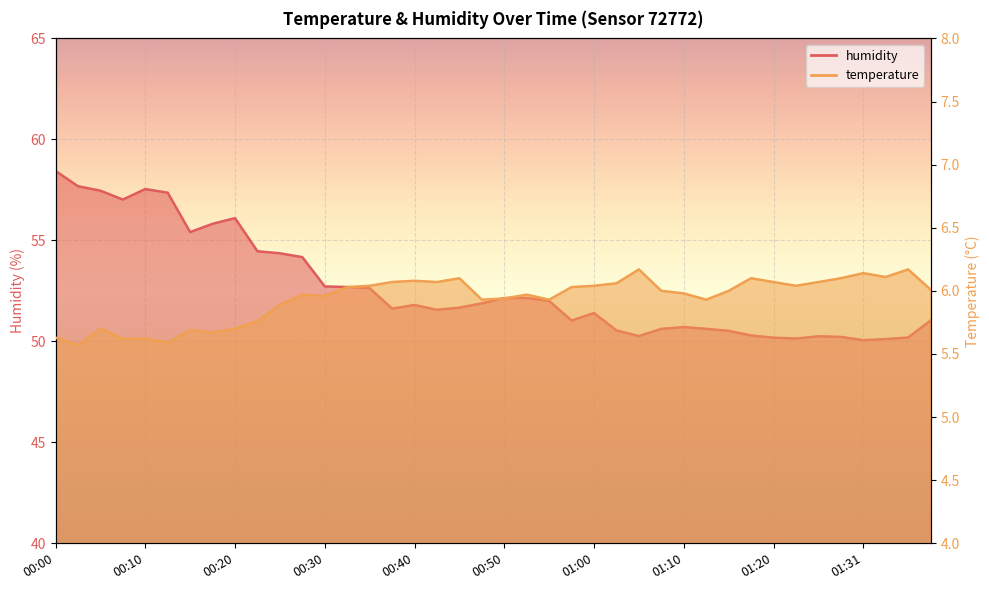

Rank the series by their average value, from lowest to highest.

temperature, humidity